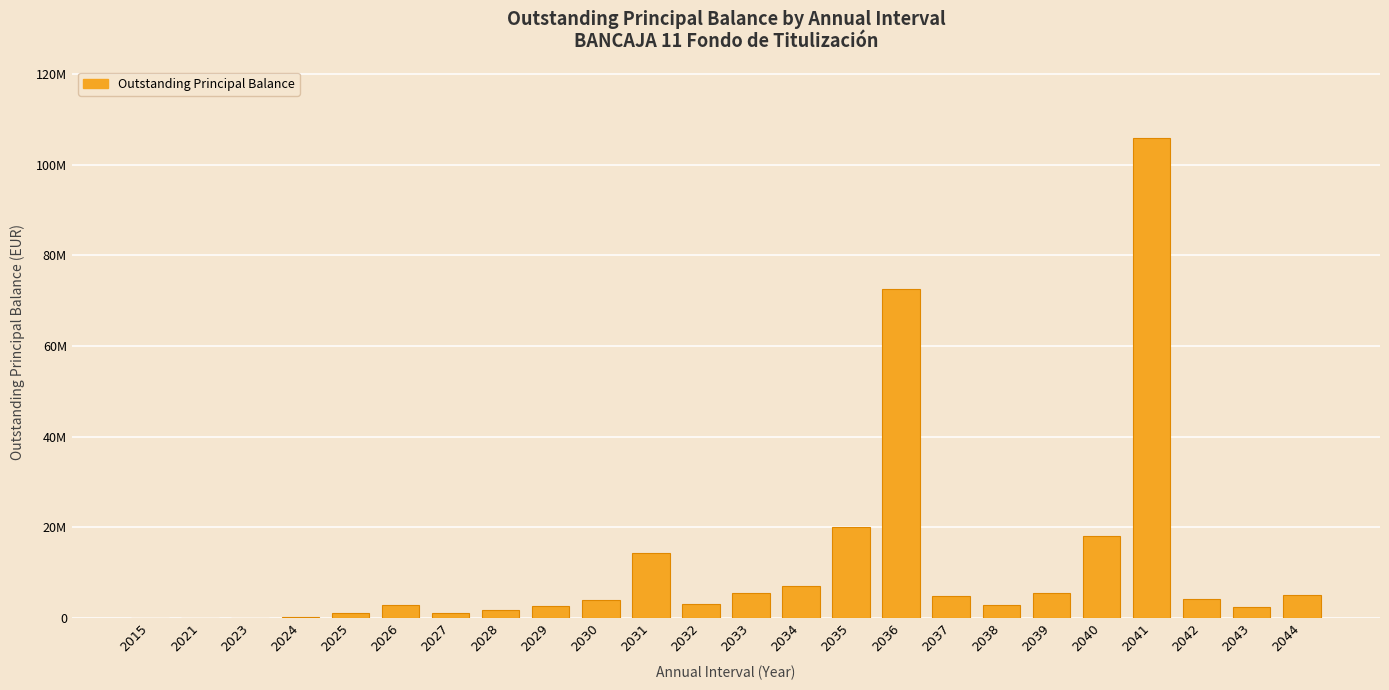

Are the bars horizontal?

No